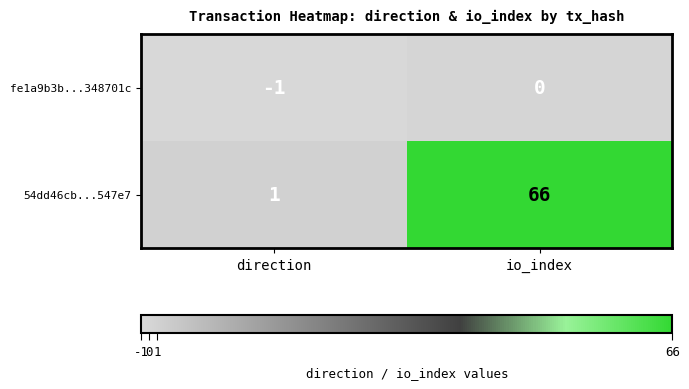

The value of fe1a9b3b...348701c at direction is -1. True or false?

True